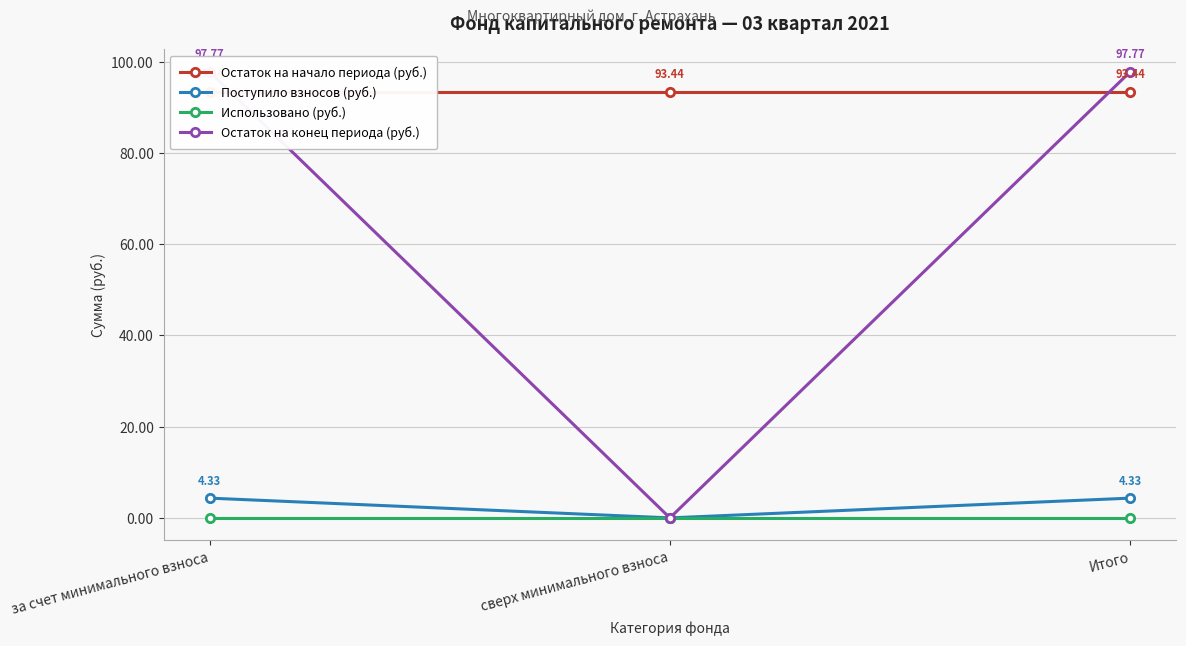

At which label is Остаток на конец периода (руб.) closest to 48?

сверх минимального взноса